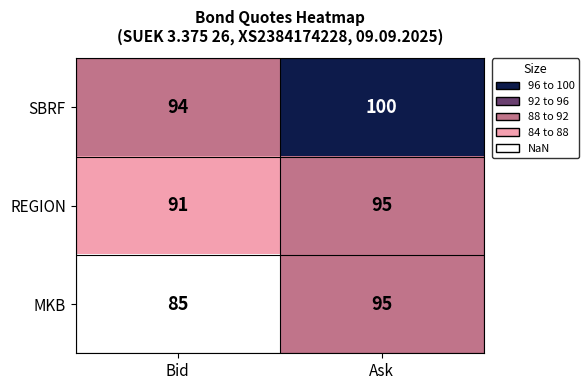

Rank the categories by MKB value from lowest to highest.

Bid, Ask